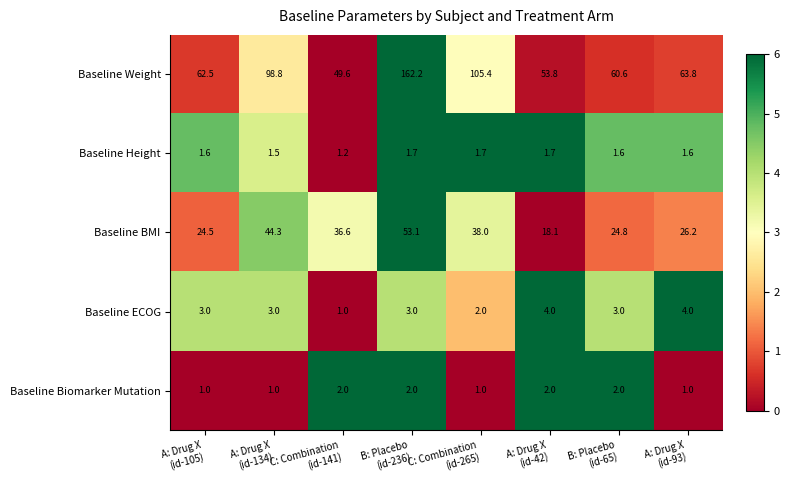

Which series has the widest spread of values?

Baseline Weight